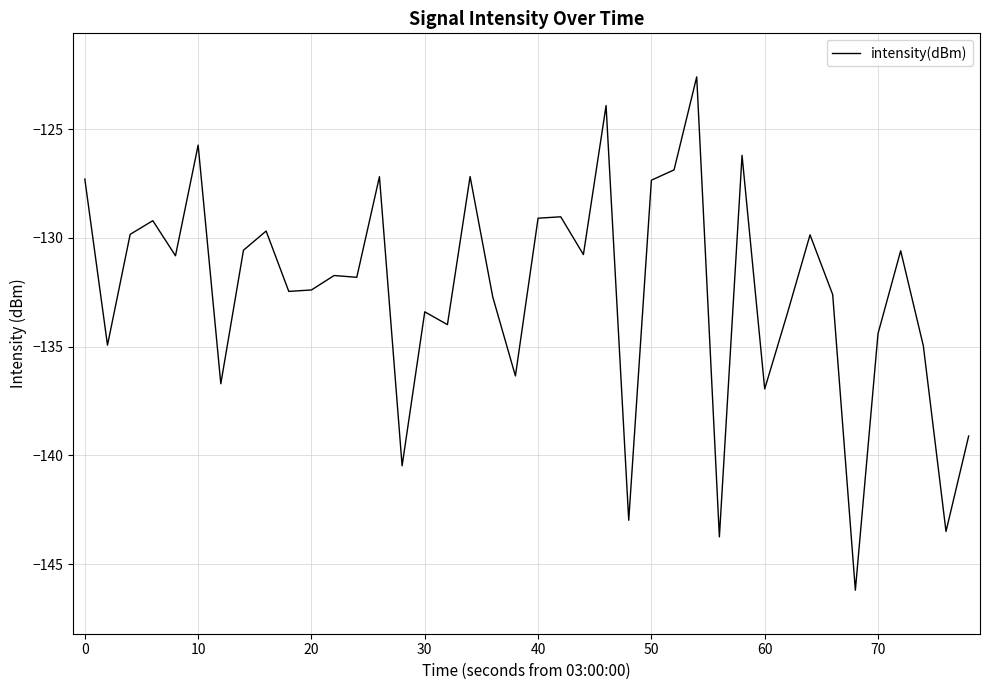

What is the difference between the maximum and minimum values?

23.6